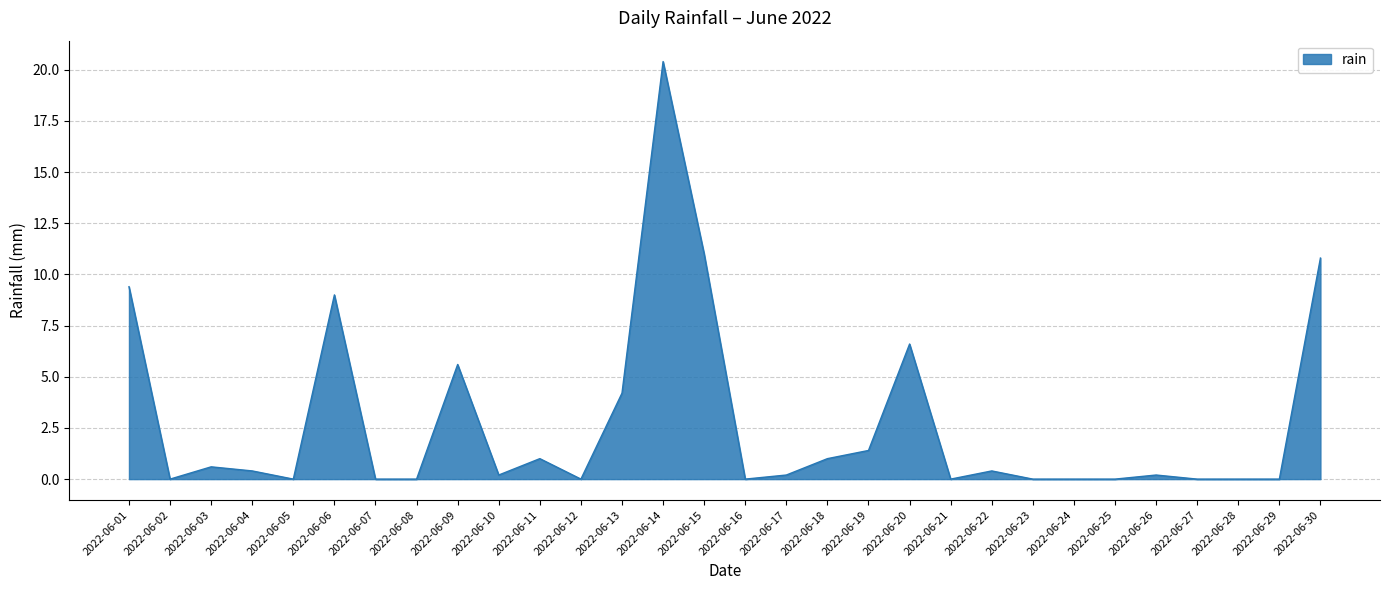

What is the greatest value displayed?

20.4